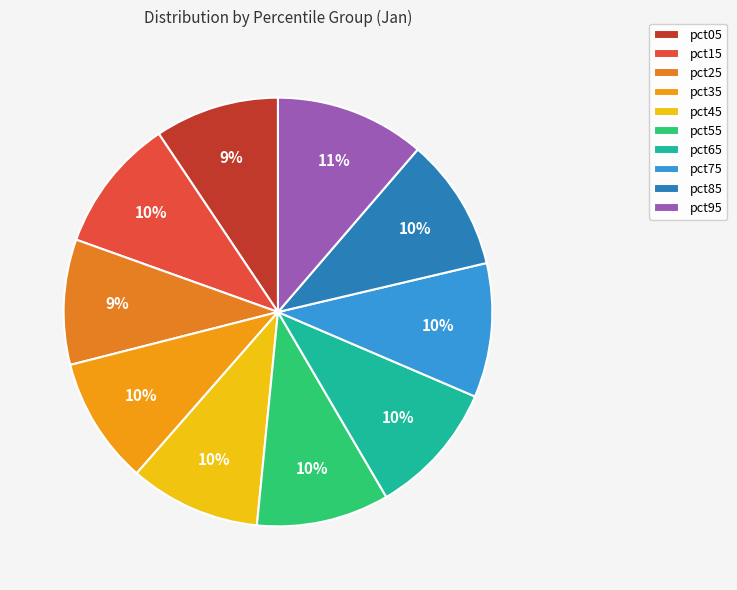

How many segments does this pie chart have?

10